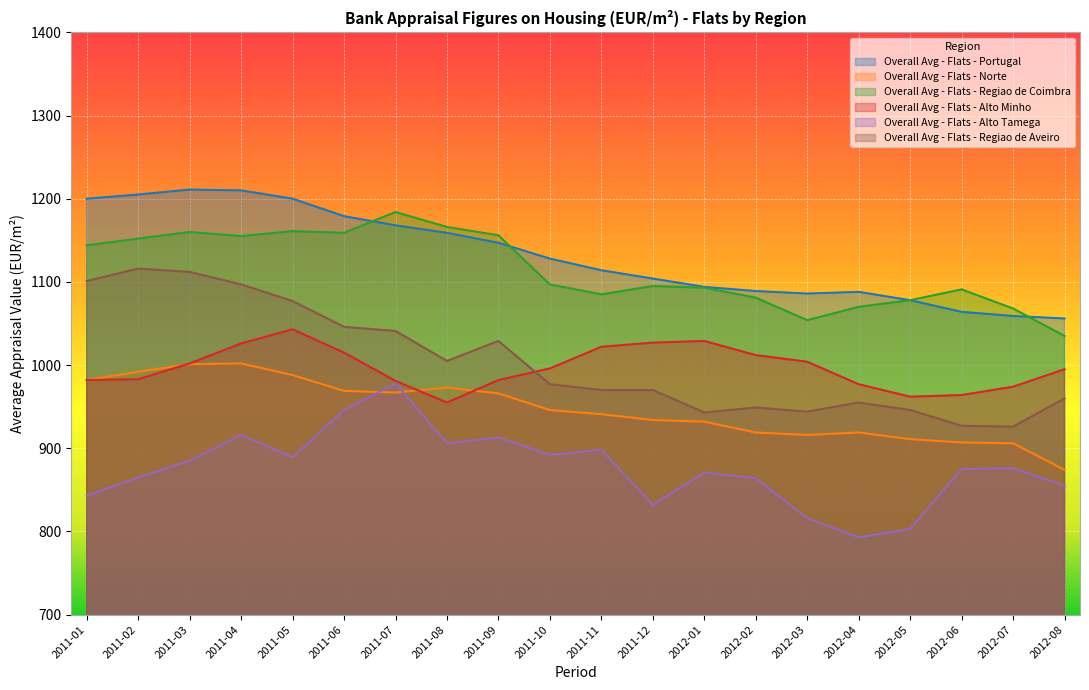

What are all the series names shown in the legend?

Overall Avg - Flats - Portugal, Overall Avg - Flats - Norte, Overall Avg - Flats - Regiao de Coimbra, Overall Avg - Flats - Alto Minho, Overall Avg - Flats - Alto Tamega, Overall Avg - Flats - Regiao de Aveiro